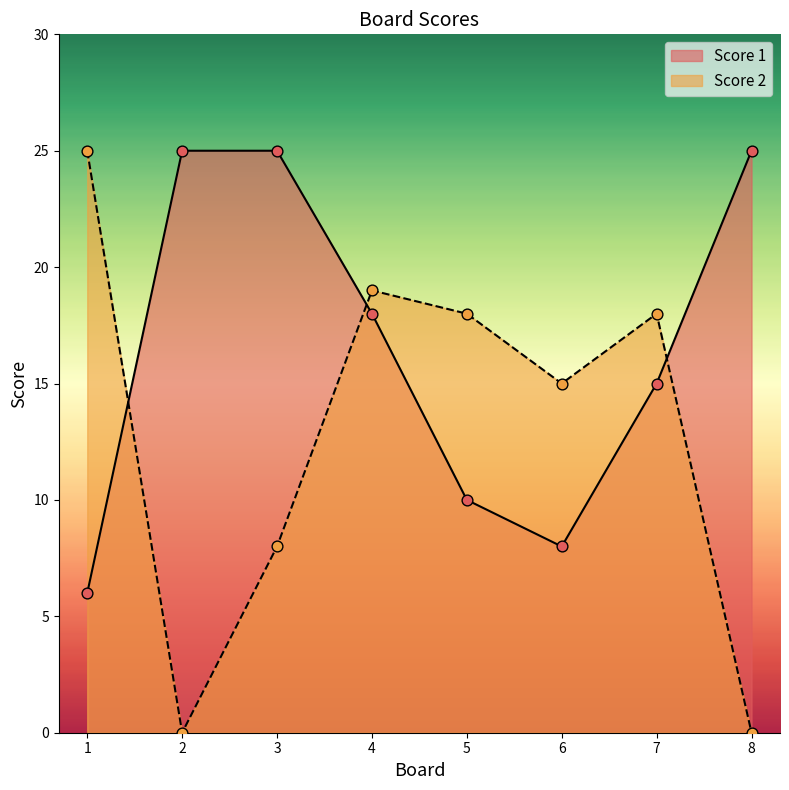

Which series contains the highest Y value?

Score 1